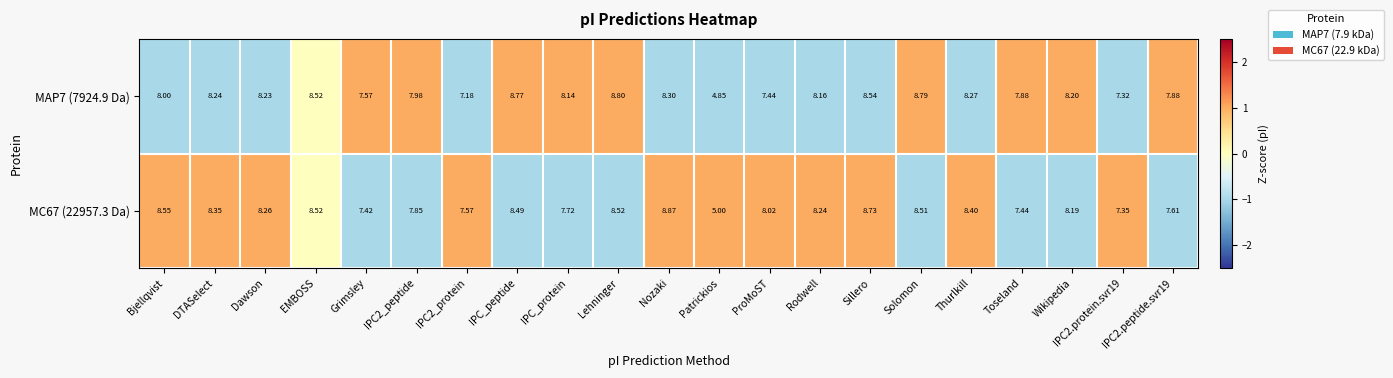

At which label does MC67 (22957.3 Da) first exceed 8?

Bjellqvist